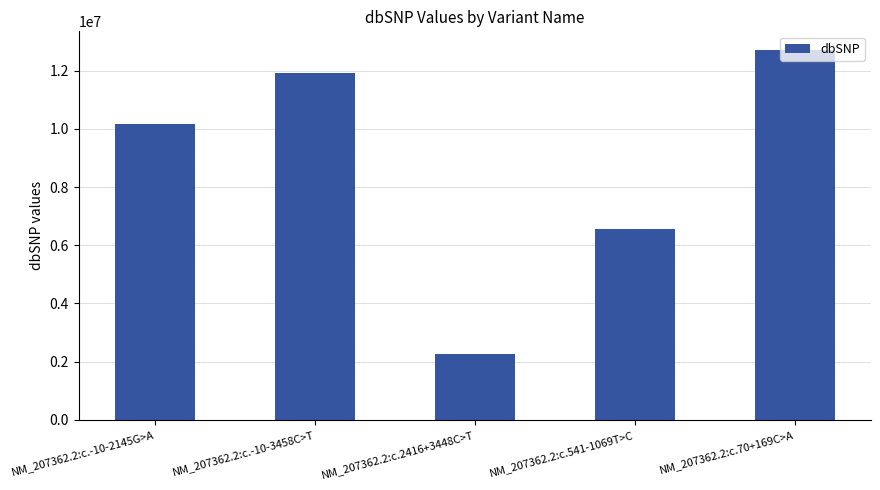

Reading left to right, extract all data points from this chart.

10175560	11900524	2280142	6542837	12712037